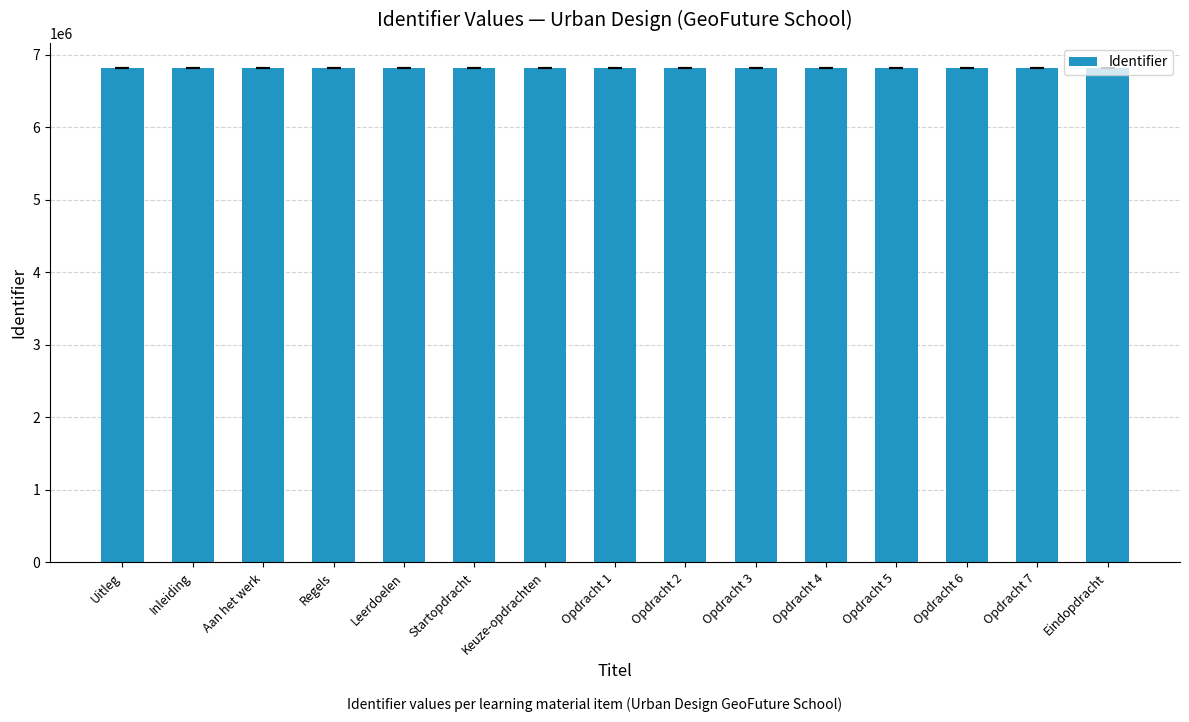

The chart shows a value of 4456821 at Opdracht 3. True or false?

False